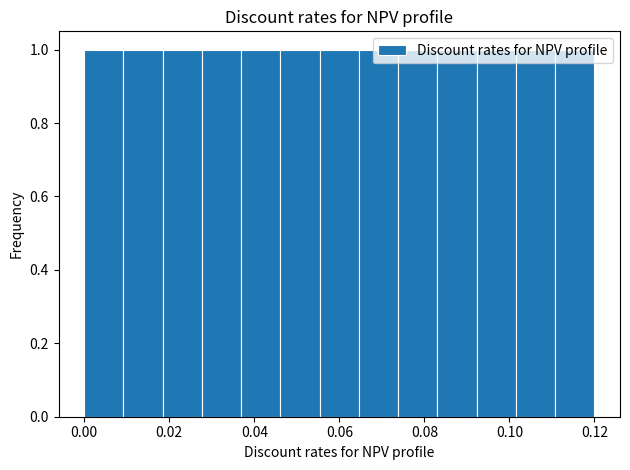

How tall is the bar that spans 0.092 to 0.102 on the x-axis? Neither the bar edges nor the heights are printed on the chart, so give them approximately, as read against the axes.

1